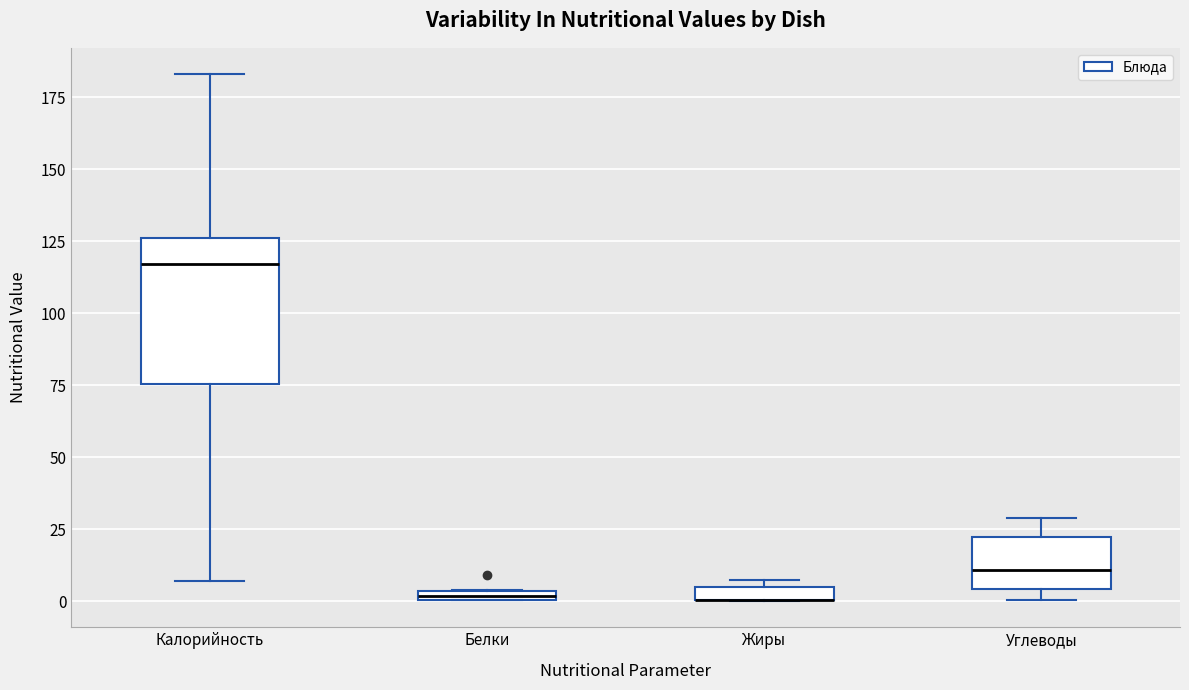

Which box is the tallest, from its lower edge to its upper edge?

Калорийность